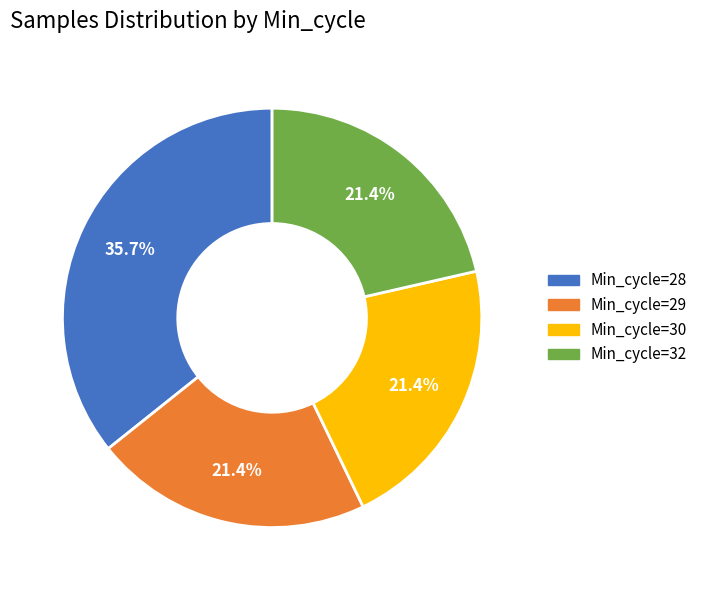

What percentage is NOT represented by Min_cycle=32?

78.6%